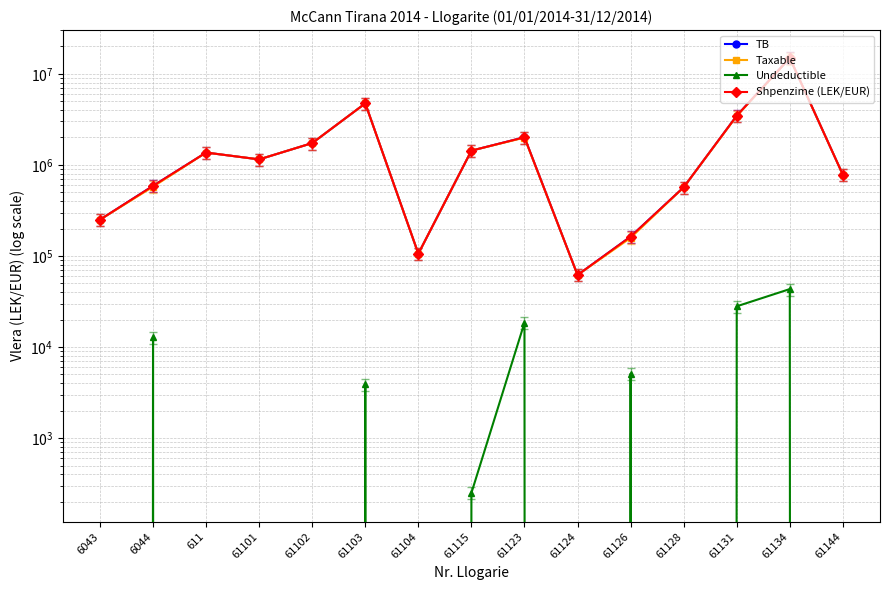

Between 6044 and 61103, which series saw the biggest shift?

Taxable